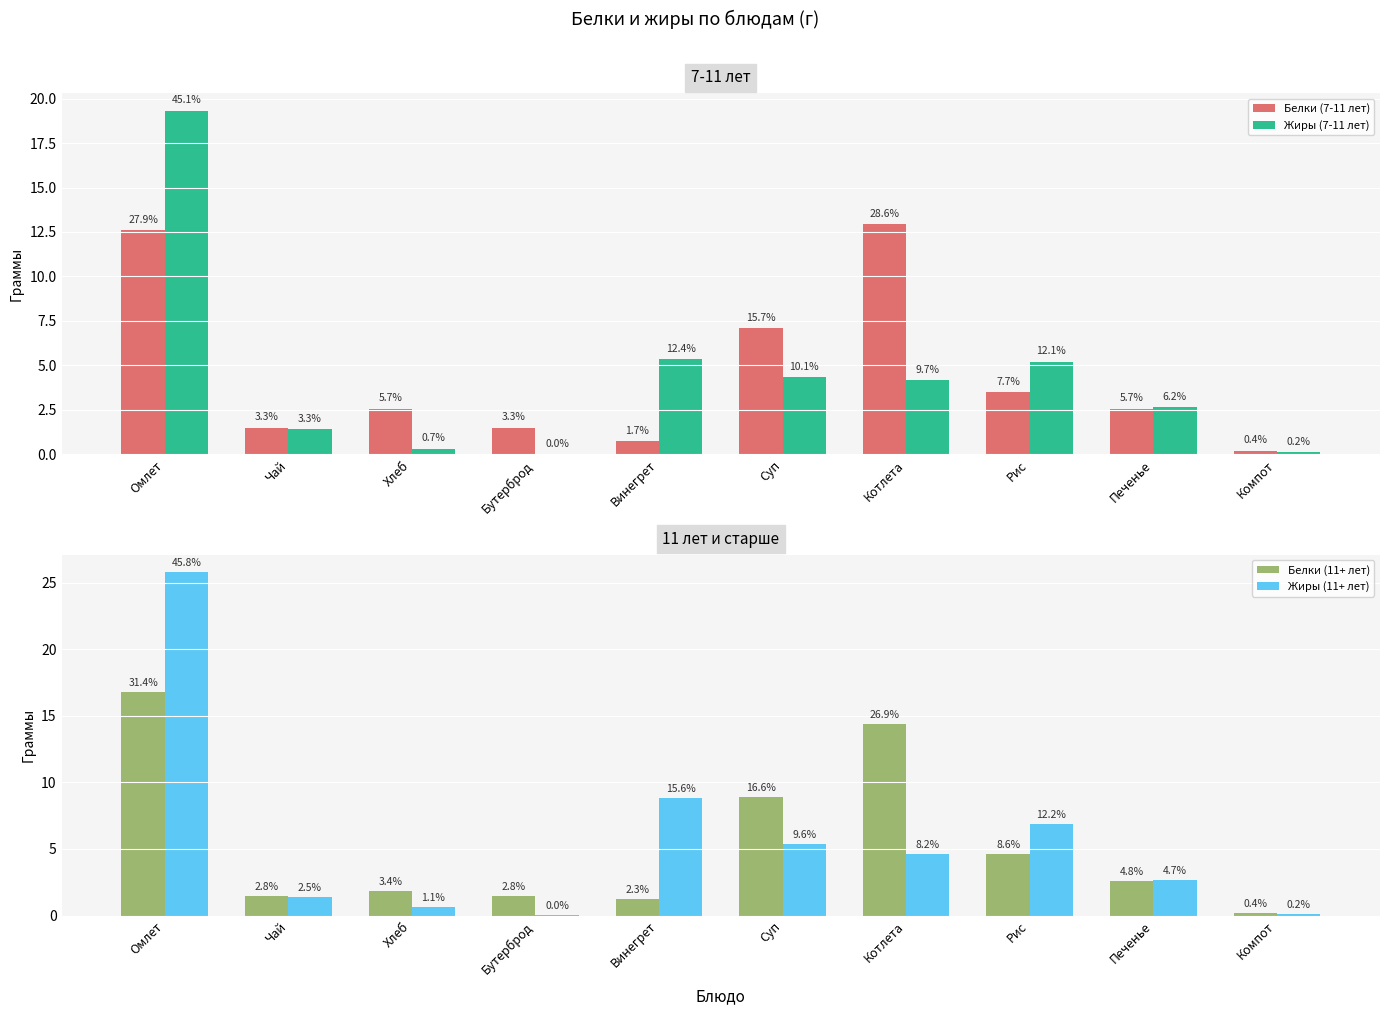

True or false: Белки (7-11 лет) has a value of 2.6 at Хлеб.

True